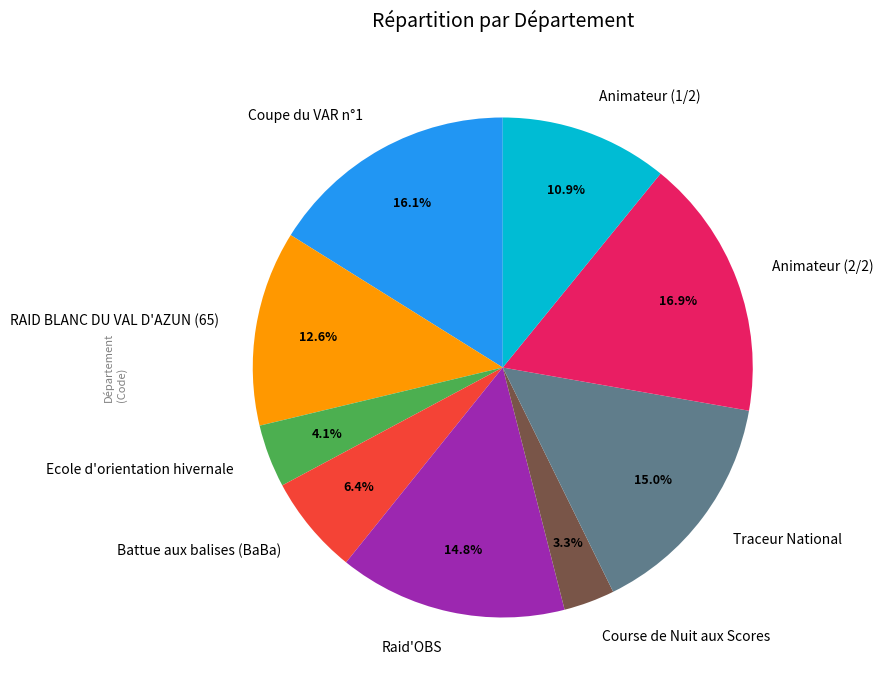

Which has a higher value, Traceur National or Animateur (2/2)?

Animateur (2/2)